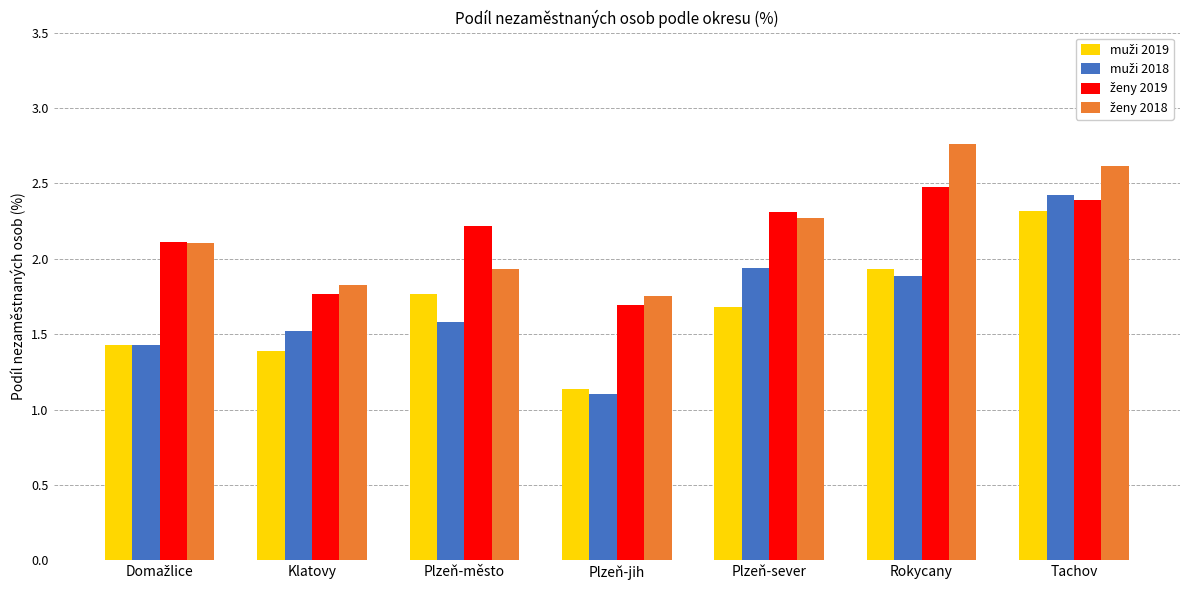

How many bars are there in each group?

4